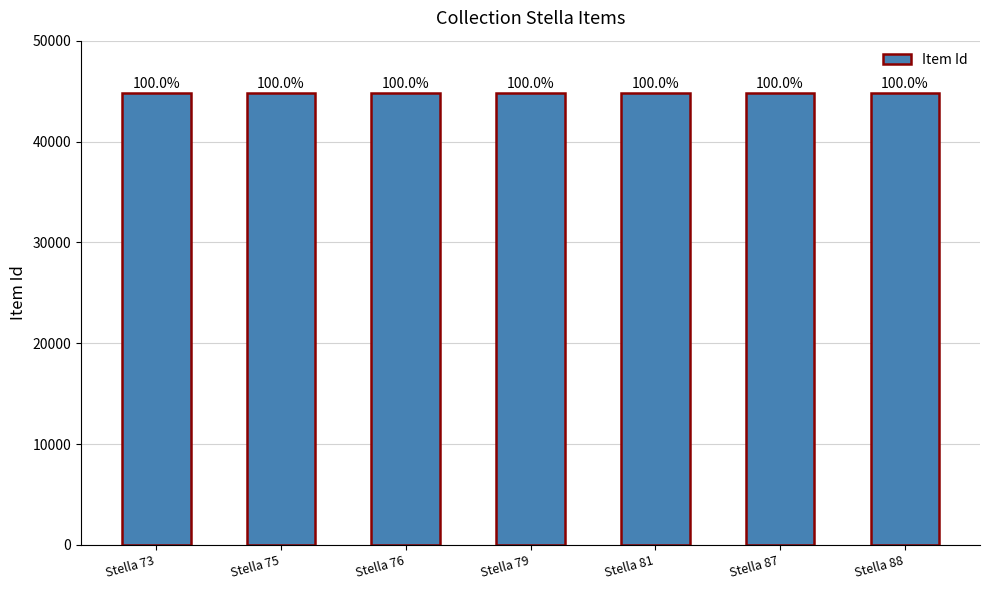

Does the chart contain any negative values?

No